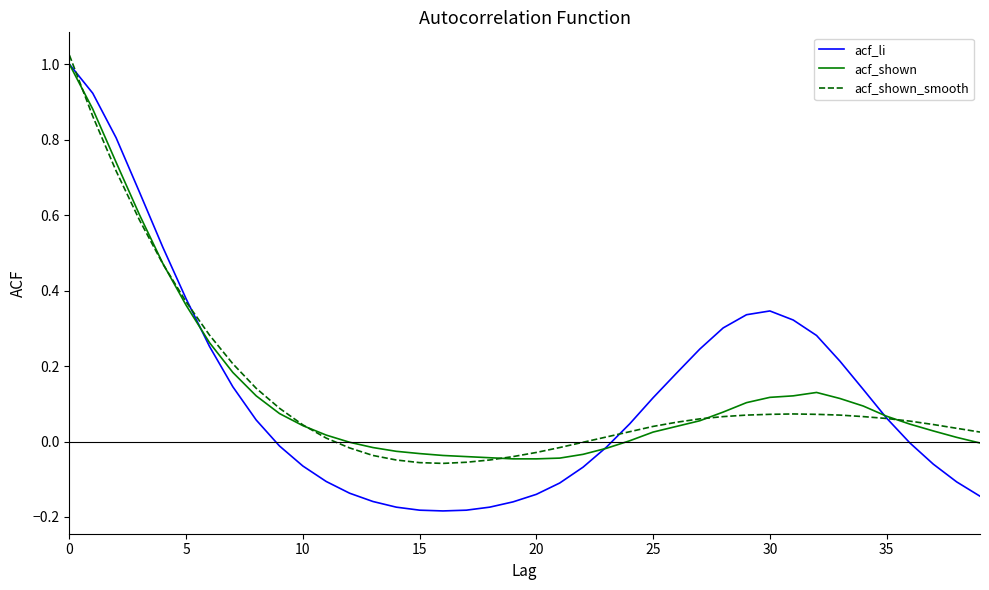

In acf_shown_smooth, how many points are lower than both neighbors (excluding endpoints)?

1